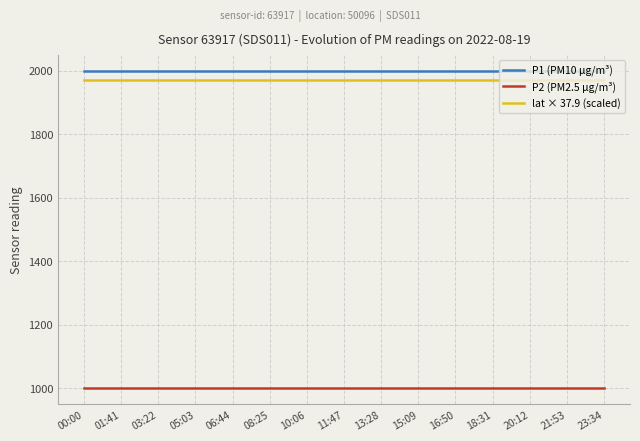

What is the maximum value for lat × 37.9 (scaled)?

1971.8